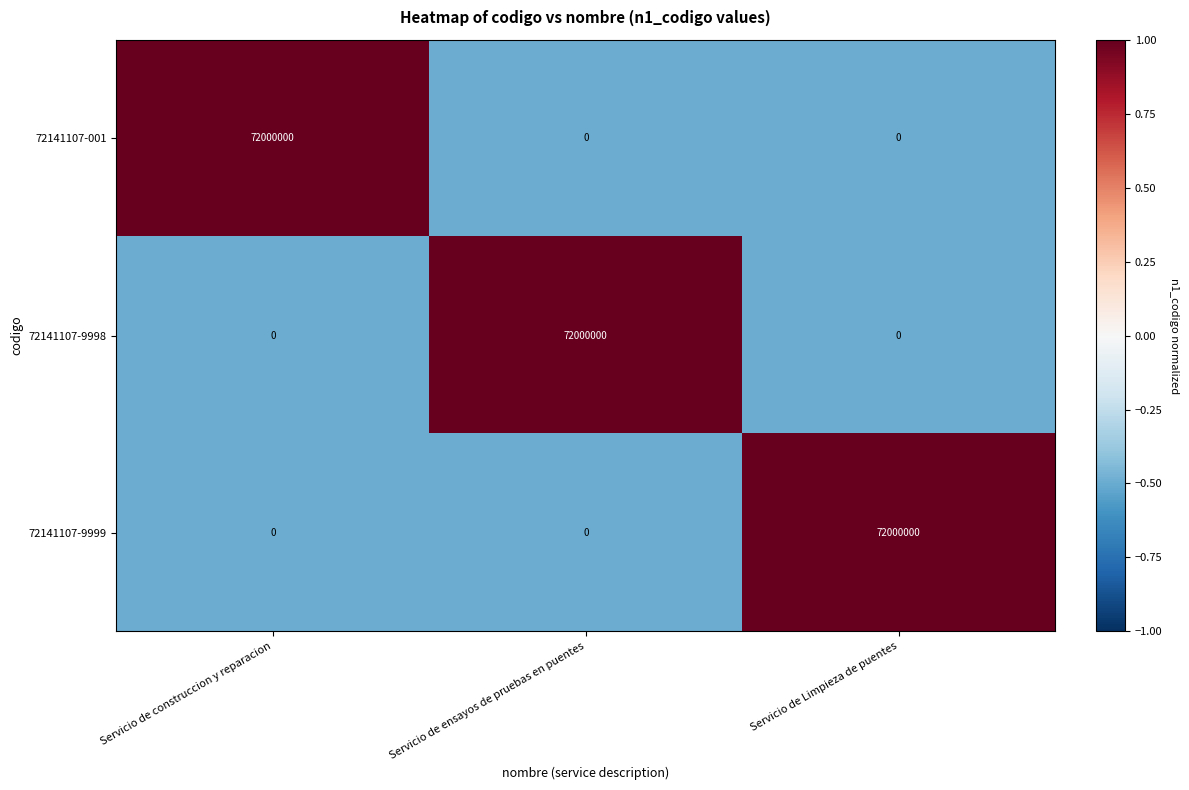

What is the difference between the 72141107-9999 values at Servicio de Limpieza de puentes and Servicio de construccion y reparacion?

72000000